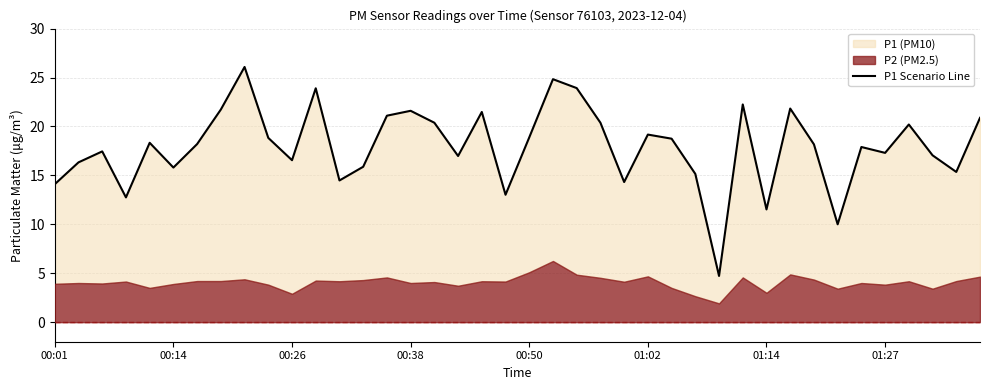

True or false: the data shows 23.9 at 22.

True